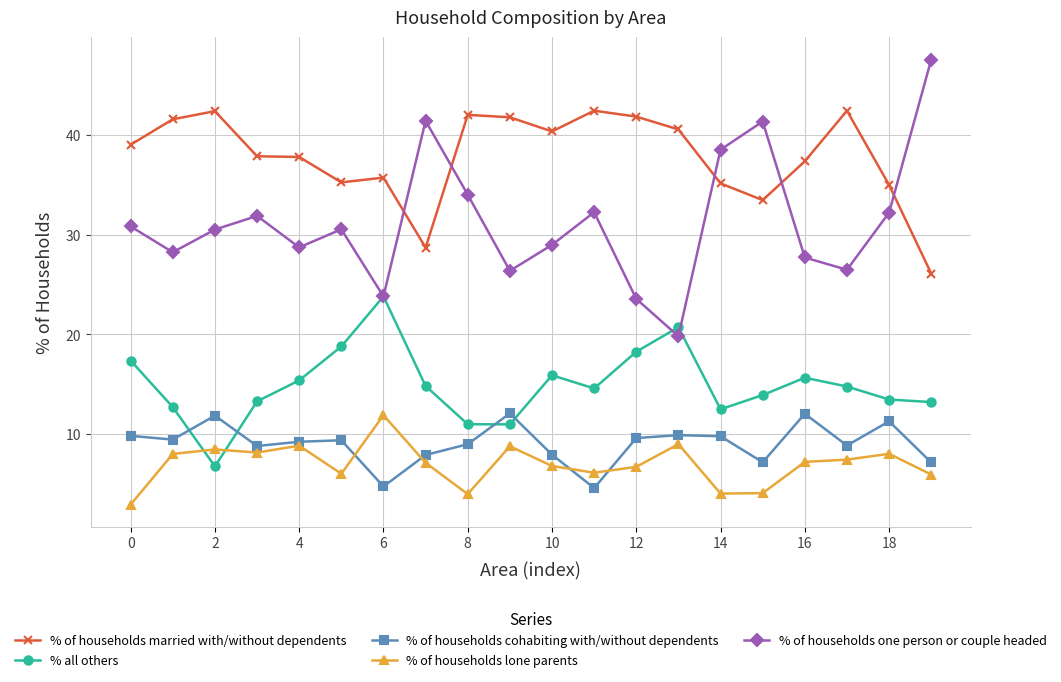

How many categories are shown in the chart?

20